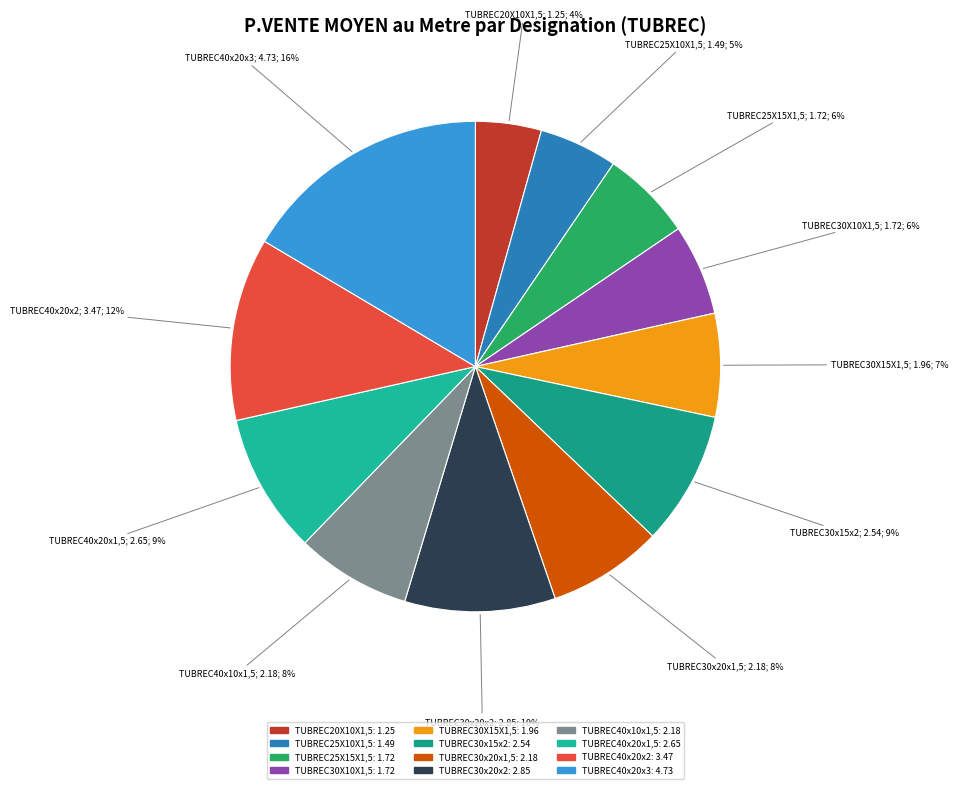

To the nearest percent, what is the difference between the TUBREC25X15X1,5 and TUBREC30X15X1,5 slice percentages?

1%